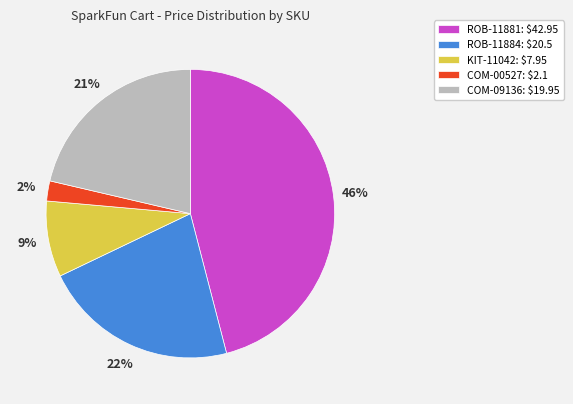

Does any single category account for the majority?

No